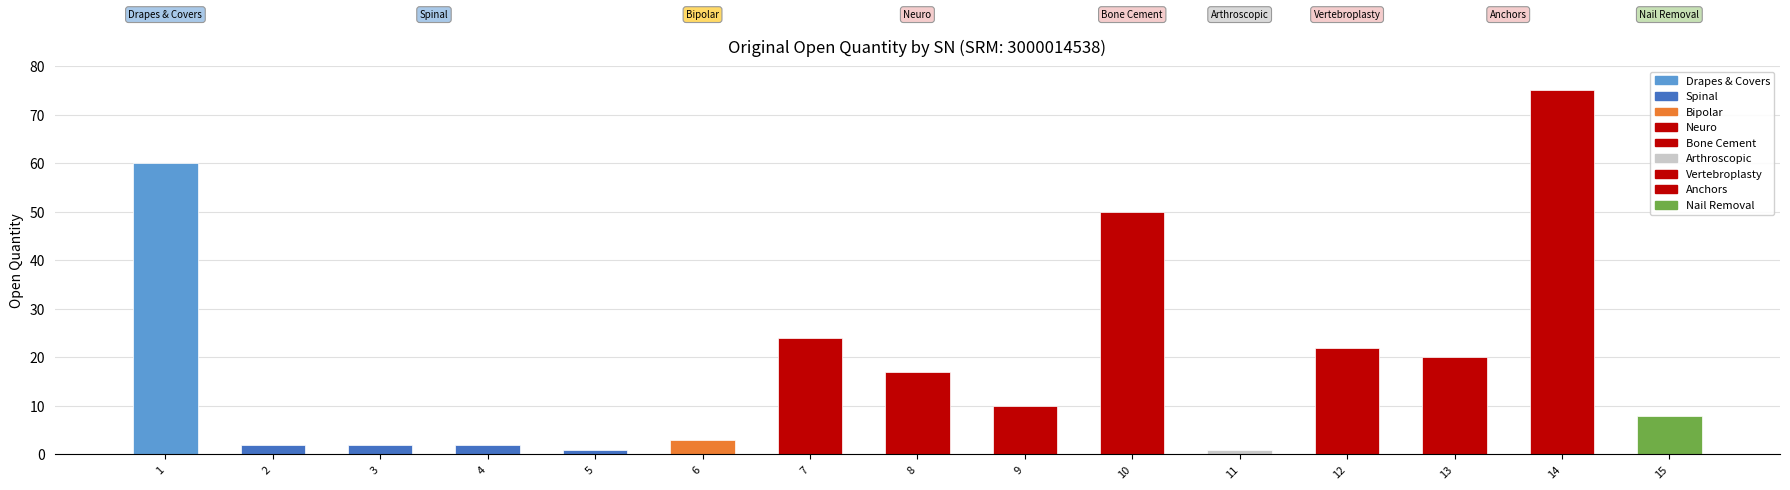

What is the value of the 8th bar from the left?

17